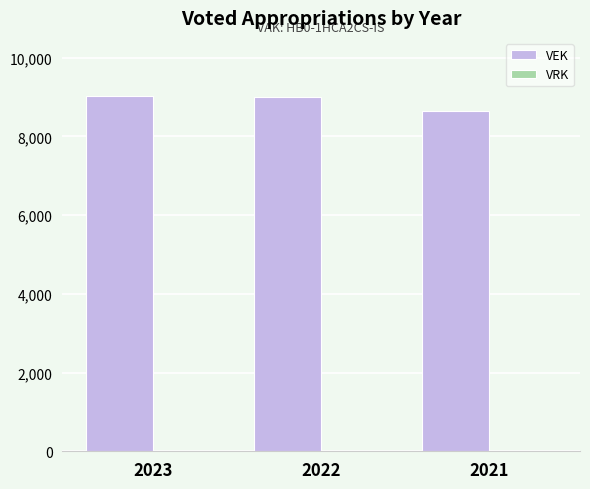

How many bars are there in total?

3